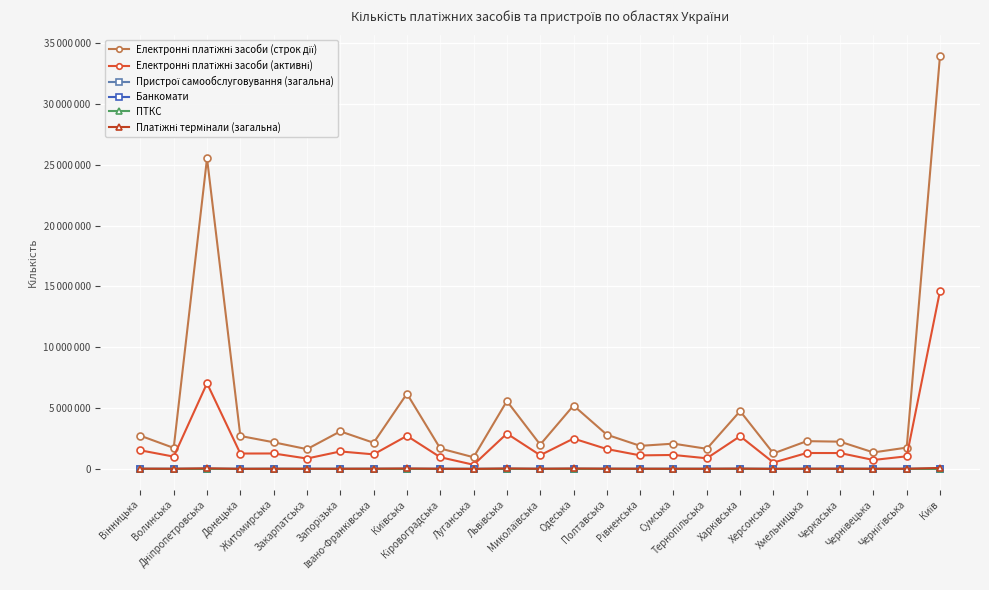

Reading left to right, list all the values displayed in this chart.

Електронні платіжні засоби (строк дії): 2727394	1724972	25521587	2707559	2187975	1623686	3086076	2148122	6180711	1680303	956831	5575962	1995627	5209154	2810723	1893608	2075824	1652716	4750258	1272940	2281015	2239136	1354478	1751674	33966439
Електронні платіжні засоби (активні): 1526784	1009791	7037039	1264182	1268306	853067	1434590	1196285	2715543	961487	340417	2902337	1124730	2494472	1631364	1111918	1145453	872947	2687962	522072	1307208	1303481	733987	1036456	14632221
Пристрої самообслуговування (загальна): 1233	728	3020	321	965	816	750	839	736	666	0	1885	900	2056	1245	796	859	658	1908	221	950	999	647	717	5192
Банкомати: 627	391	1598	204	480	466	435	439	468	357	0	1097	462	1109	766	393	449	335	1215	113	522	545	325	359	2654
ПТКС: 606	337	1422	117	485	350	315	400	268	309	0	788	438	947	479	403	410	323	693	108	428	454	322	358	2538
Платіжні термінали (загальна): 19834	13590	49512	6785	16096	12788	12341	18278	36448	12353	0	39367	12777	34103	20387	14282	12532	11196	27167	1893	16951	16525	9815	11482	80393